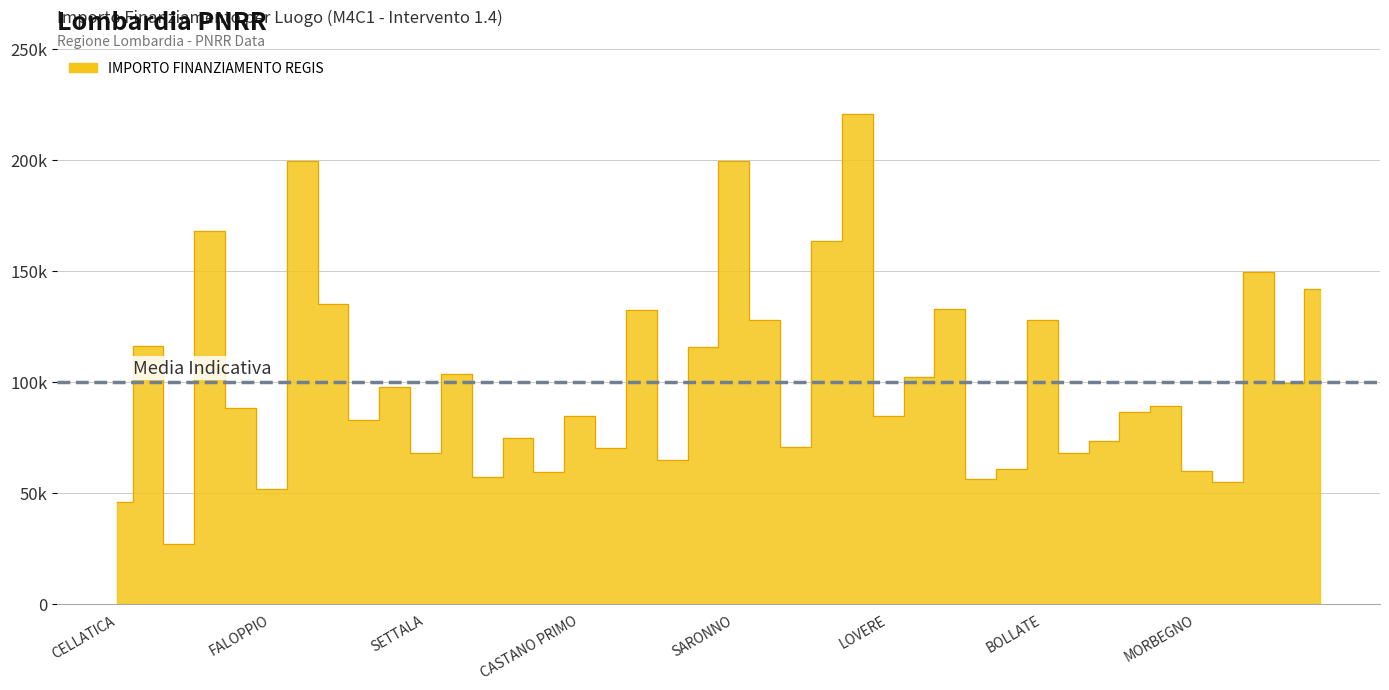

How many values exceed 88213?

20